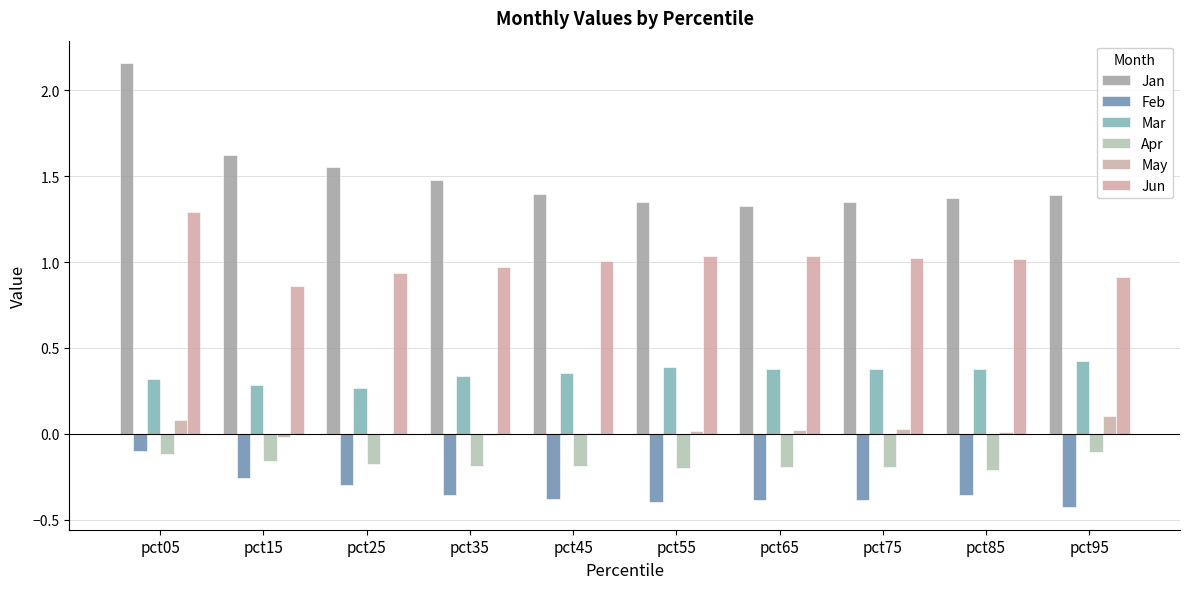

The value of Mar at pct85 is 0.4. True or false?

True